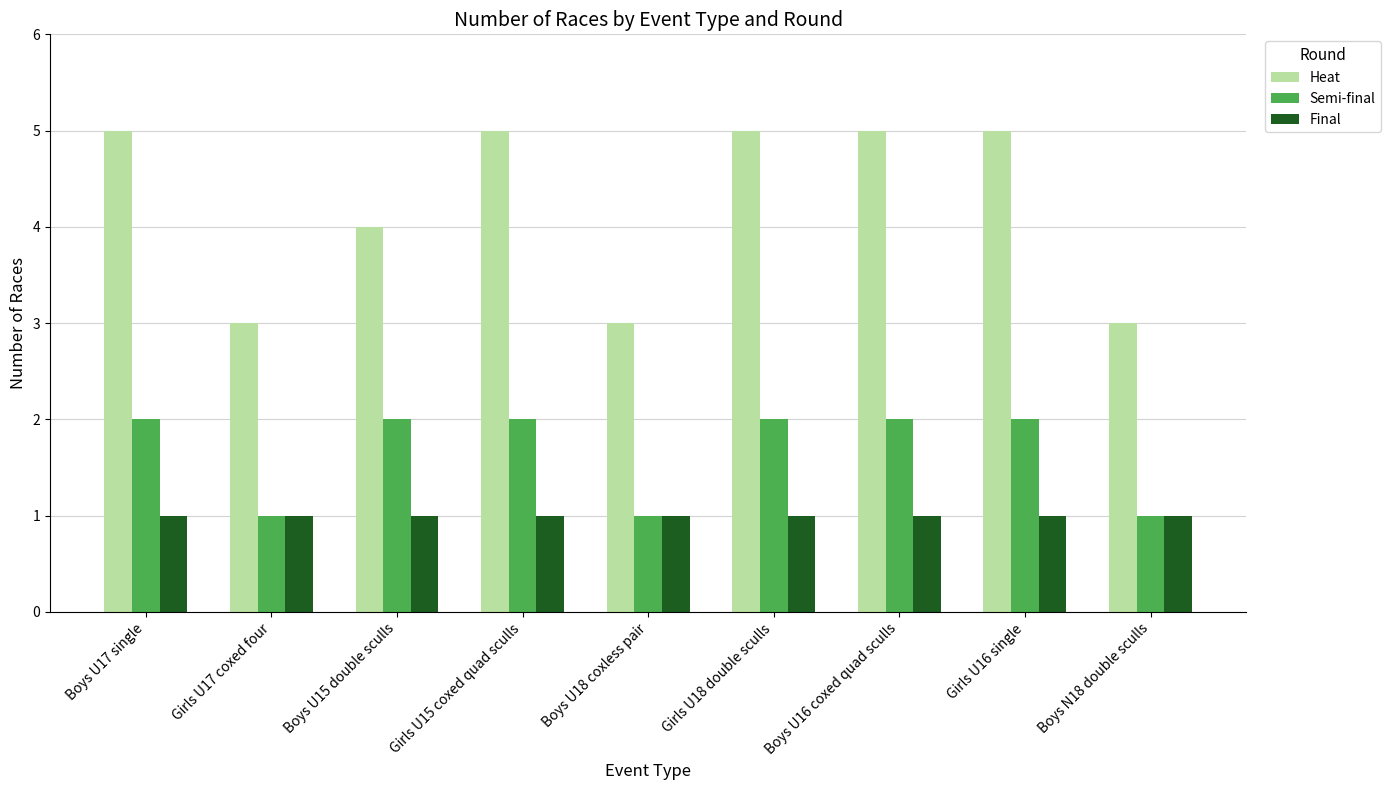

Read the Final value at Boys N18 double sculls.

1